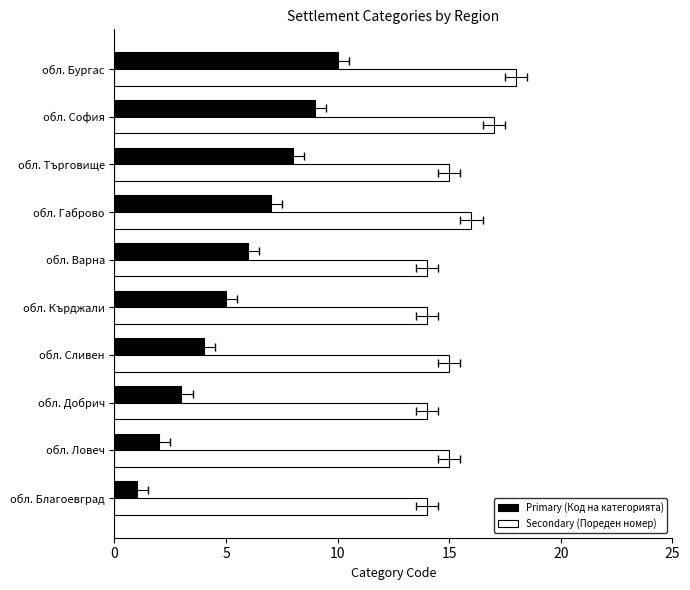

What is the greatest value displayed?

18